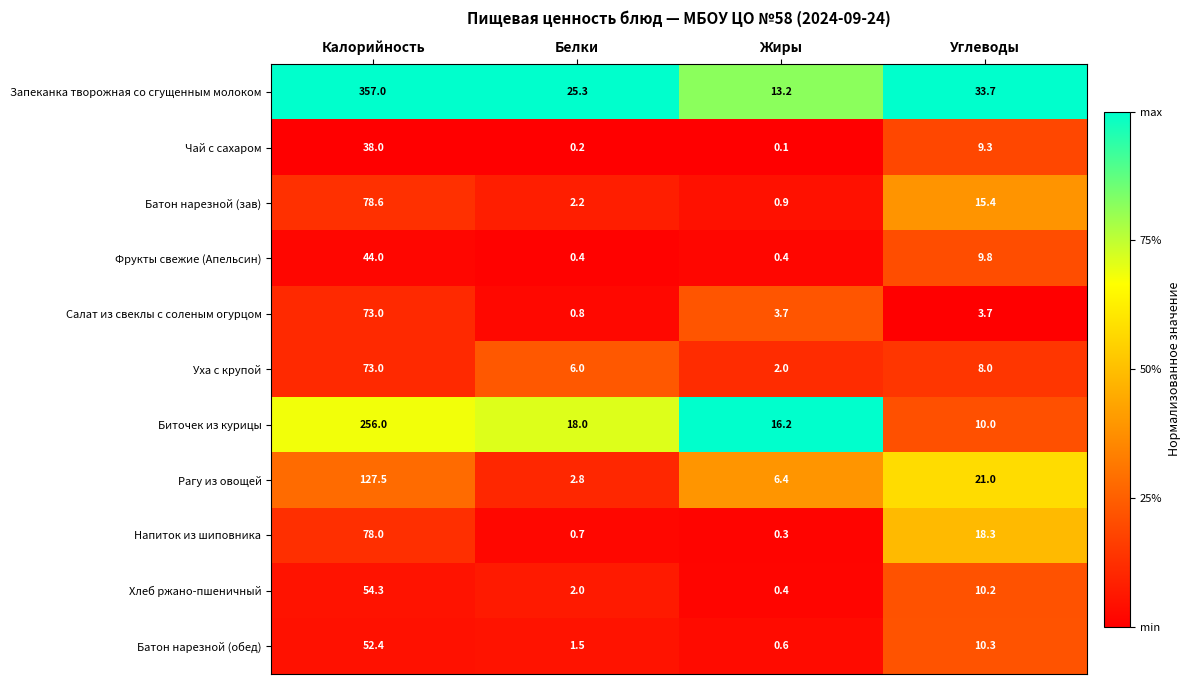

The value of Хлеб ржано-пшеничный at Жиры is 0.4. True or false?

True